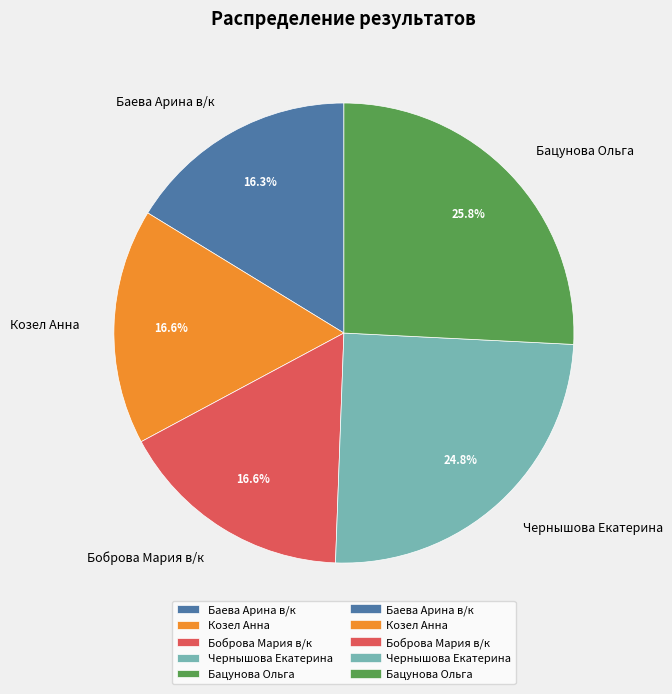

What percentage is the Баева Арина в/к slice, to the nearest percent?

16%